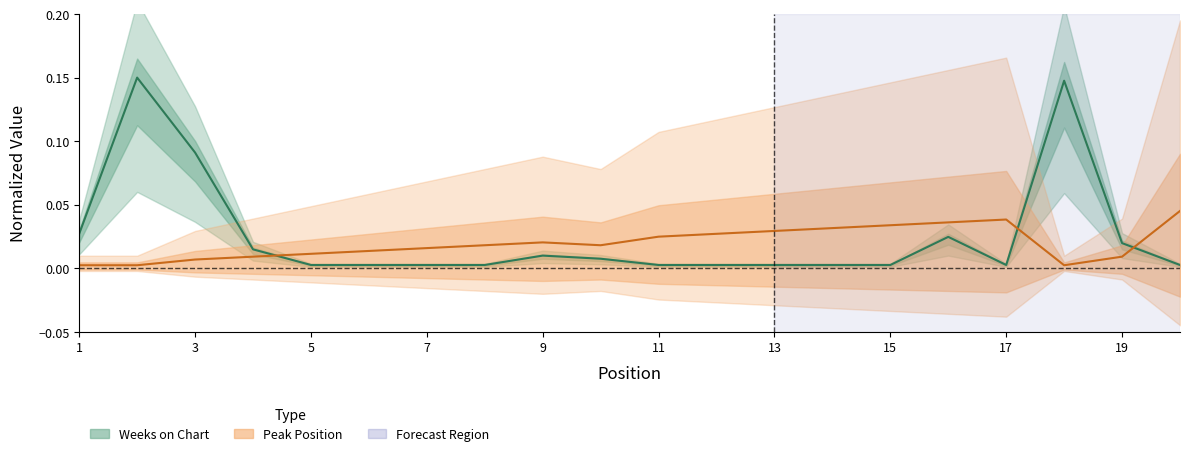

Count the number of categories in the chart.

20